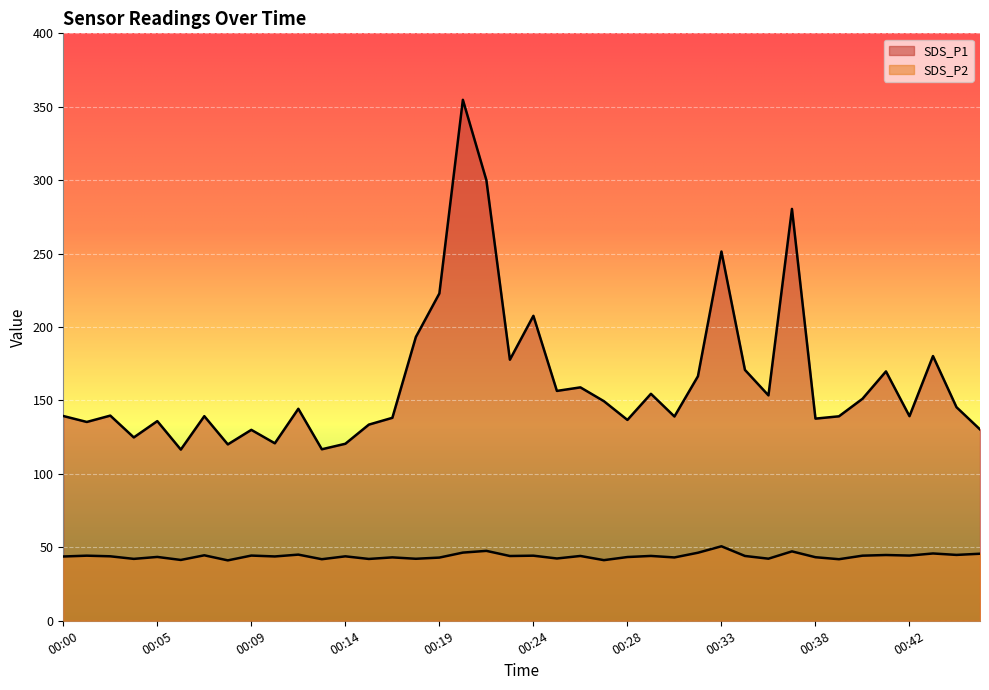

Rank the series by their maximum value, from highest to lowest.

SDS_P1, SDS_P2